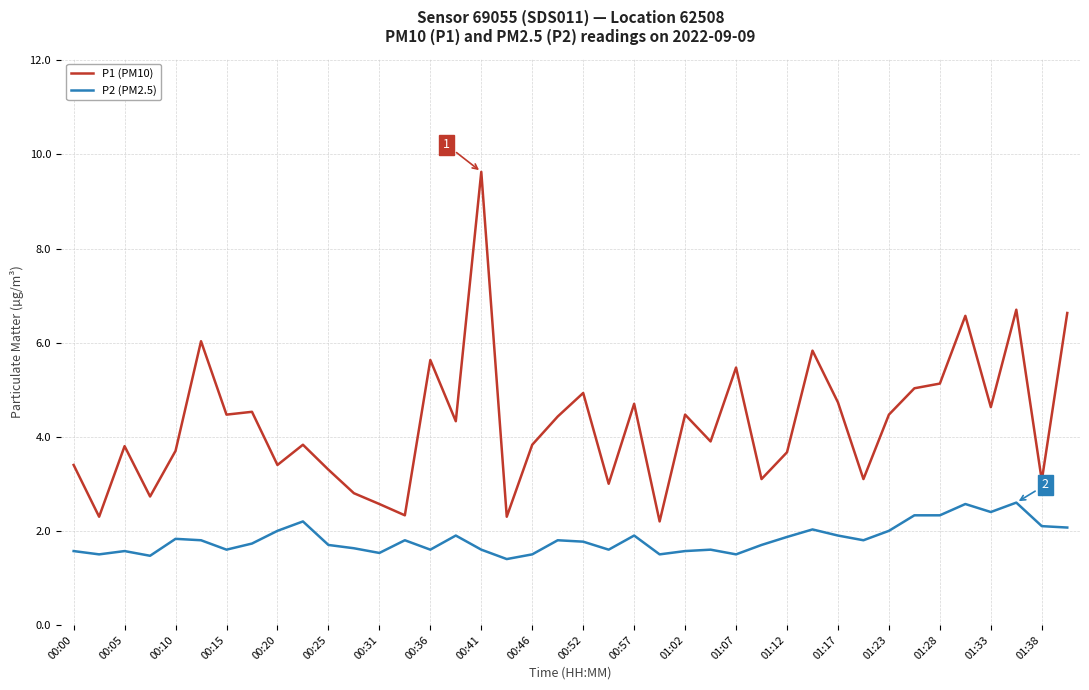

Which series has the widest spread of values?

P1 (PM10)